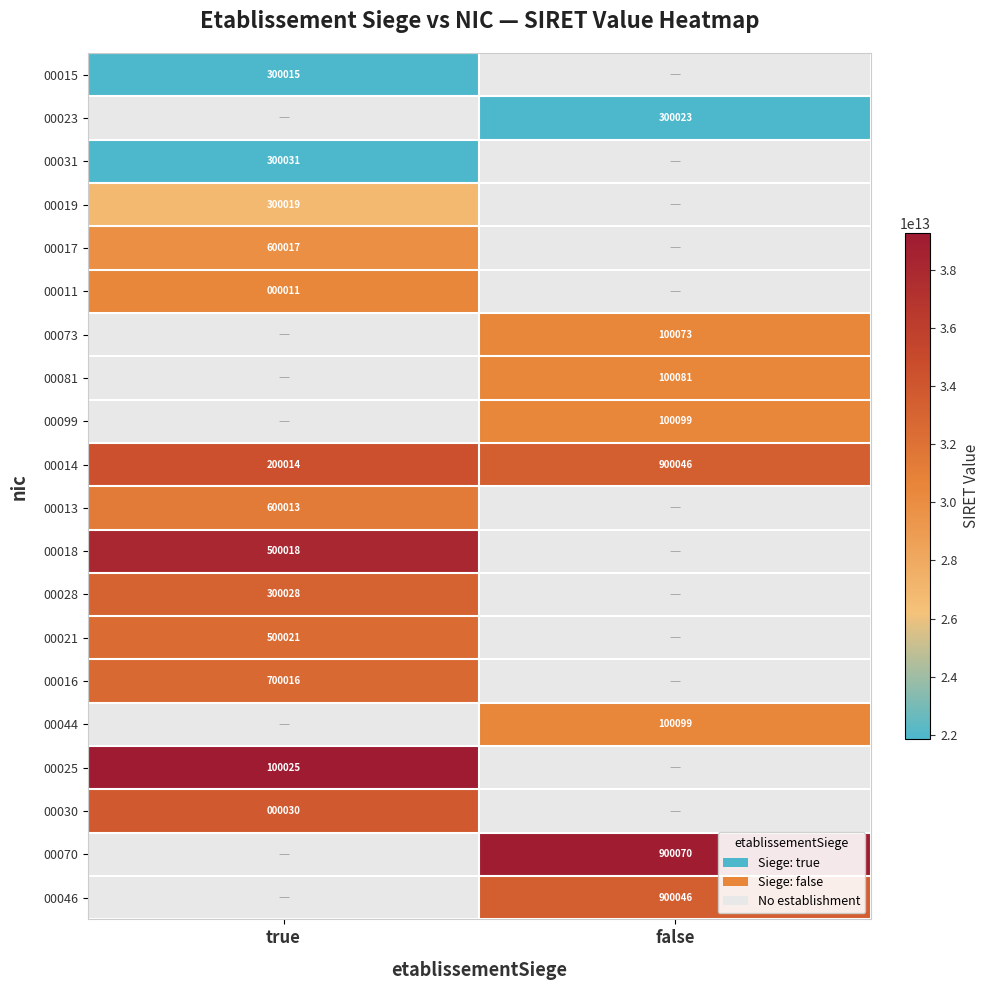

Is the value of 00014 at true greater than the value of 00018 at true?

No